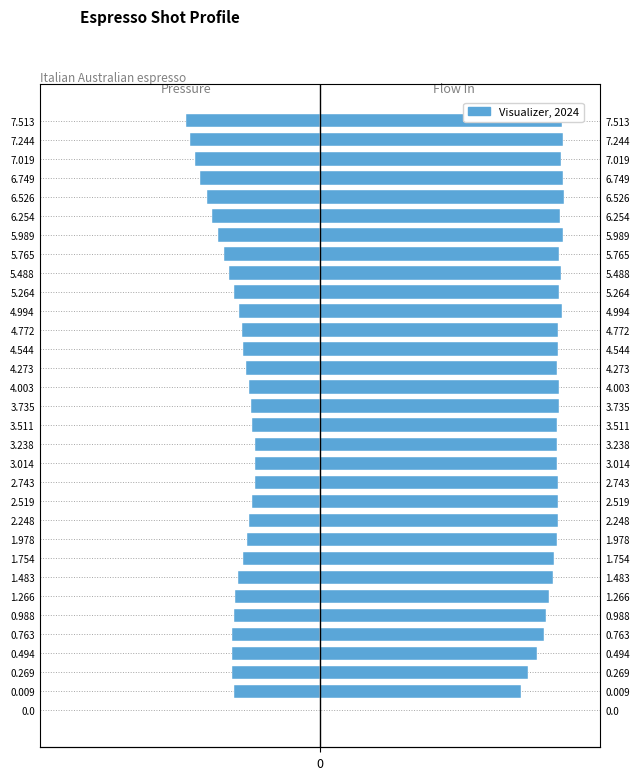

How many bars are there in total?

64